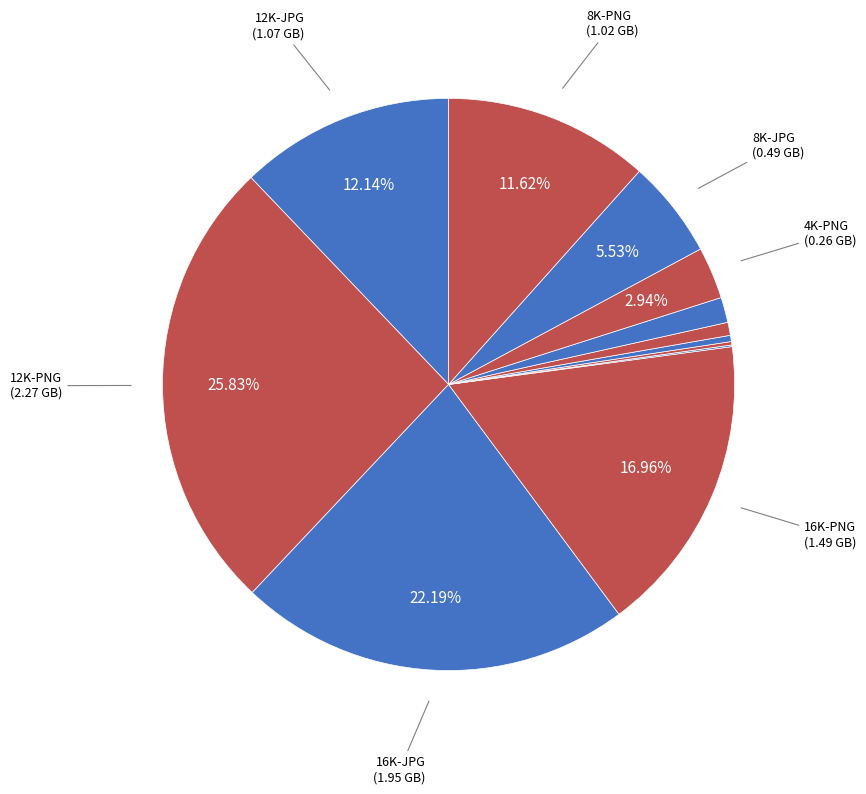

To the nearest percent, what is the average slice percentage?

8%